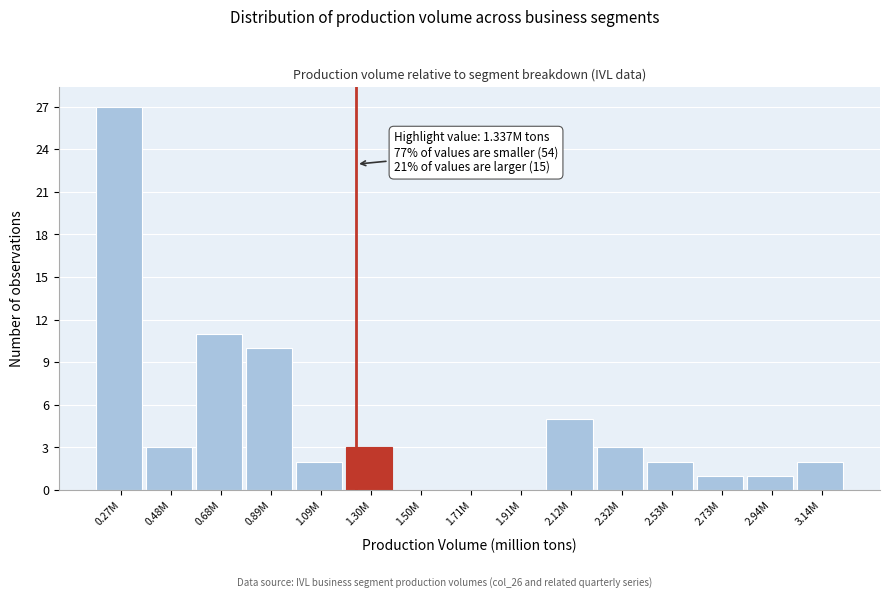

Reading left to right, what are all the values shown in this chart?

0.27M=27	0.48M=3	0.68M=11	0.89M=10	1.09M=2	1.30M=3	1.50M=0	1.71M=0	1.91M=0	2.12M=5	2.32M=3	2.53M=2	2.73M=1	2.94M=1	3.14M=2